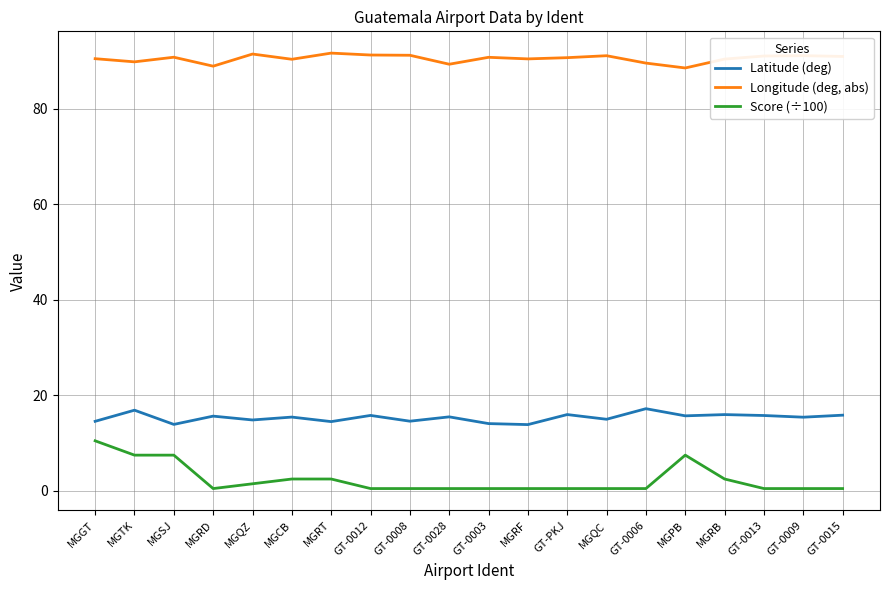

True or false: Longitude (deg, abs) and Score (÷100) intersect in this chart.

False